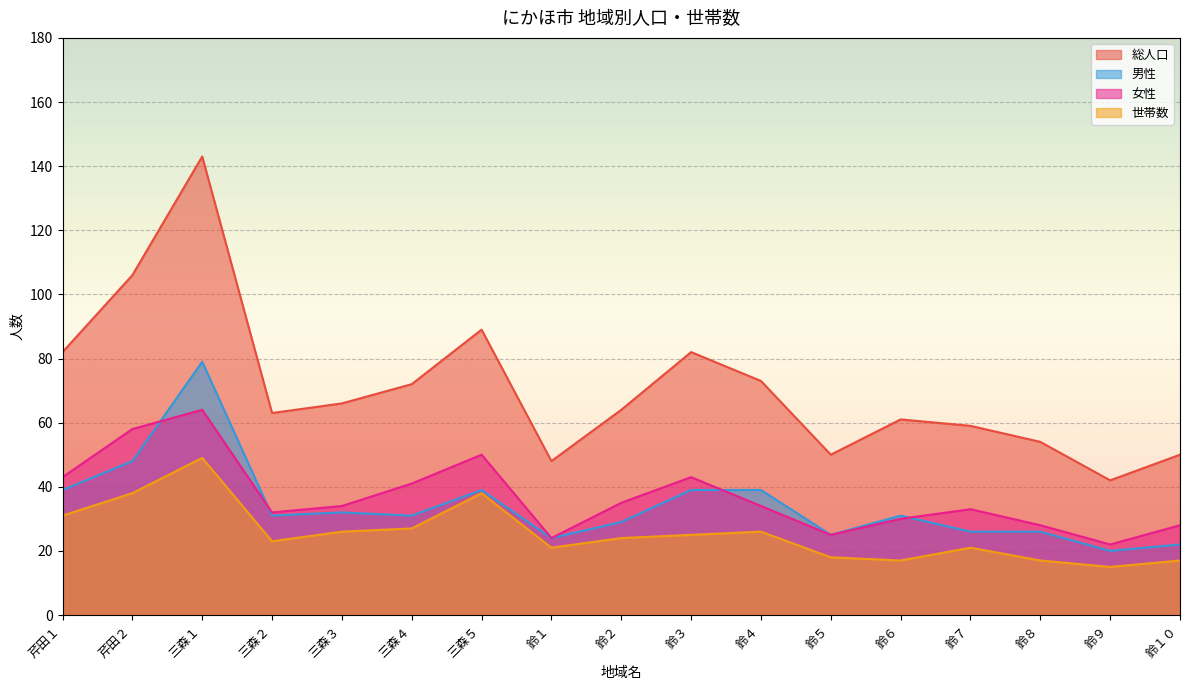

What is the sum of all 世帯数 values?

433